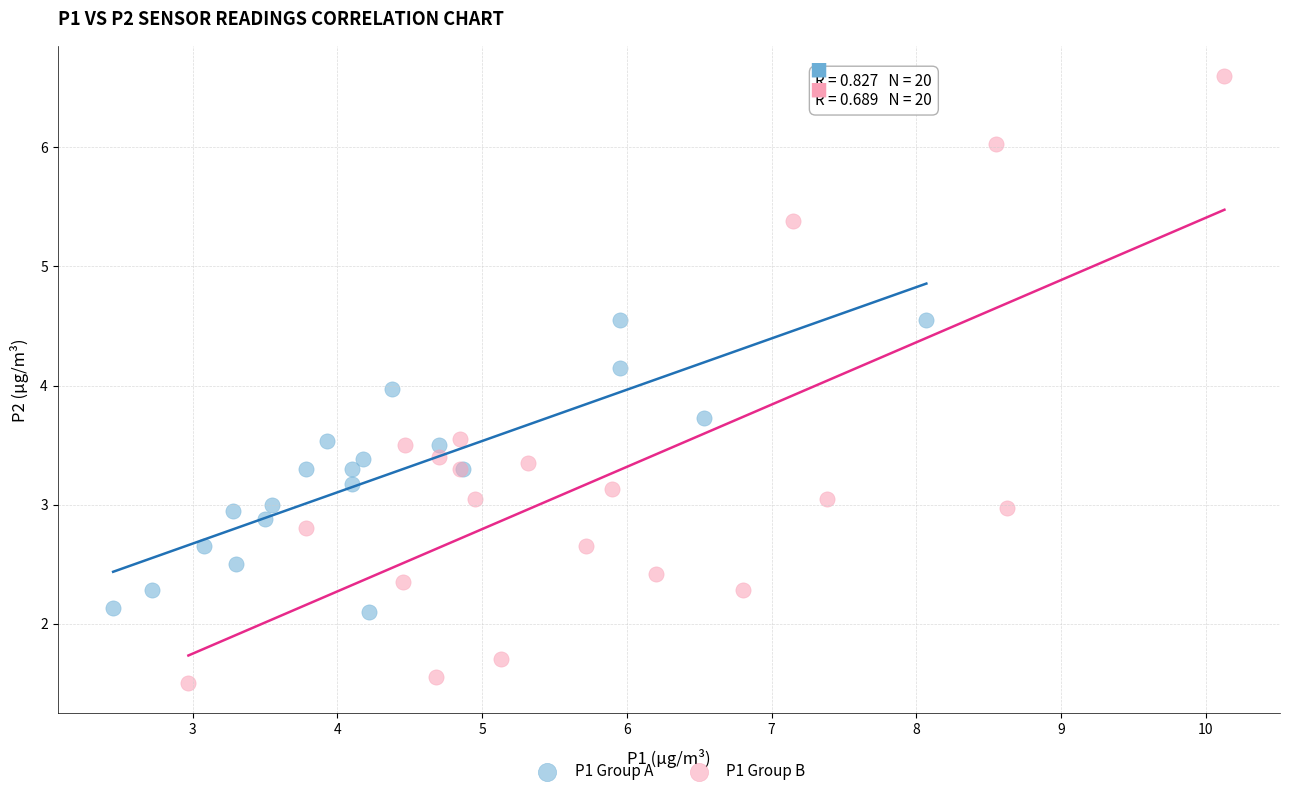

Which series contains the lowest Y value?

P1 Group B